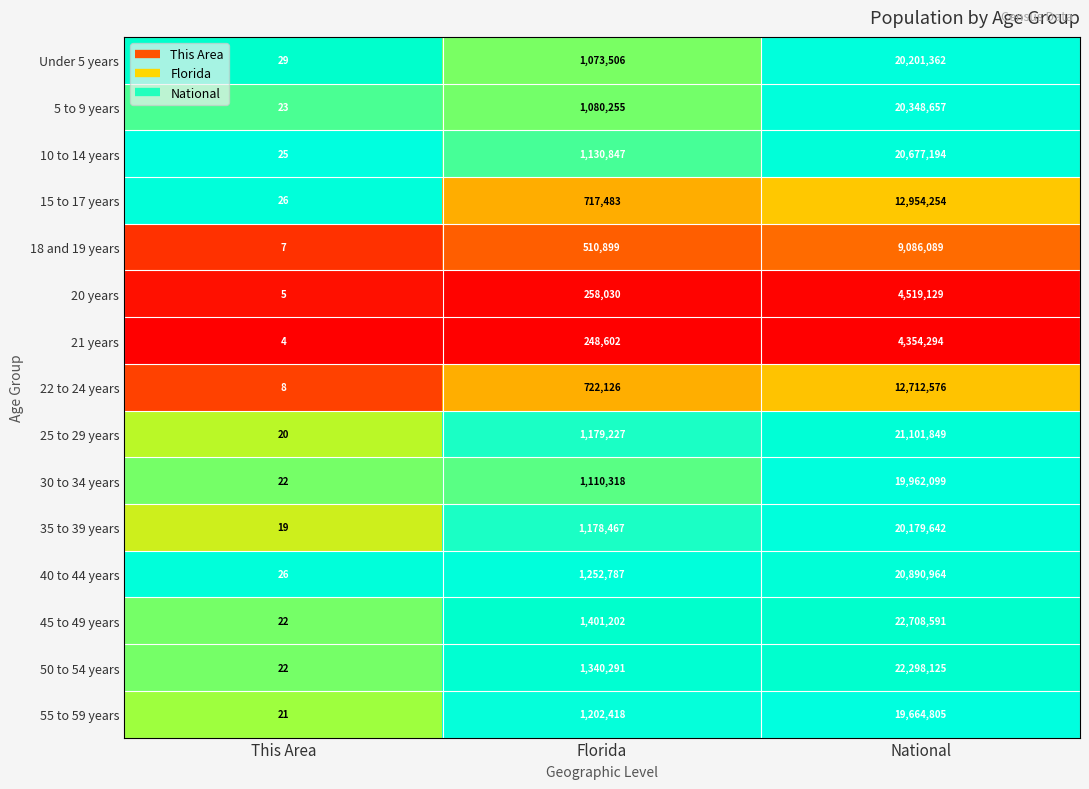

At which label is 5 to 9 years closest to 10174340?

Florida